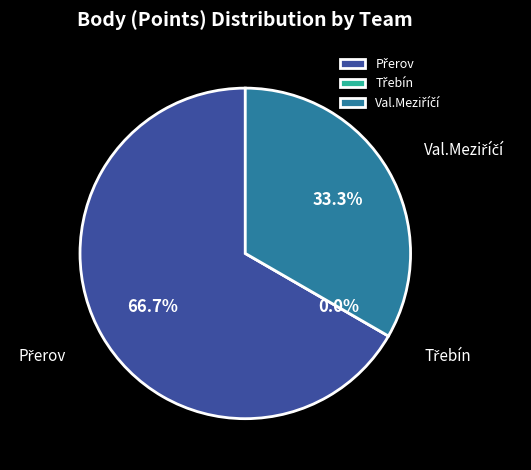

Which slice represents more than half of the pie?

Přerov